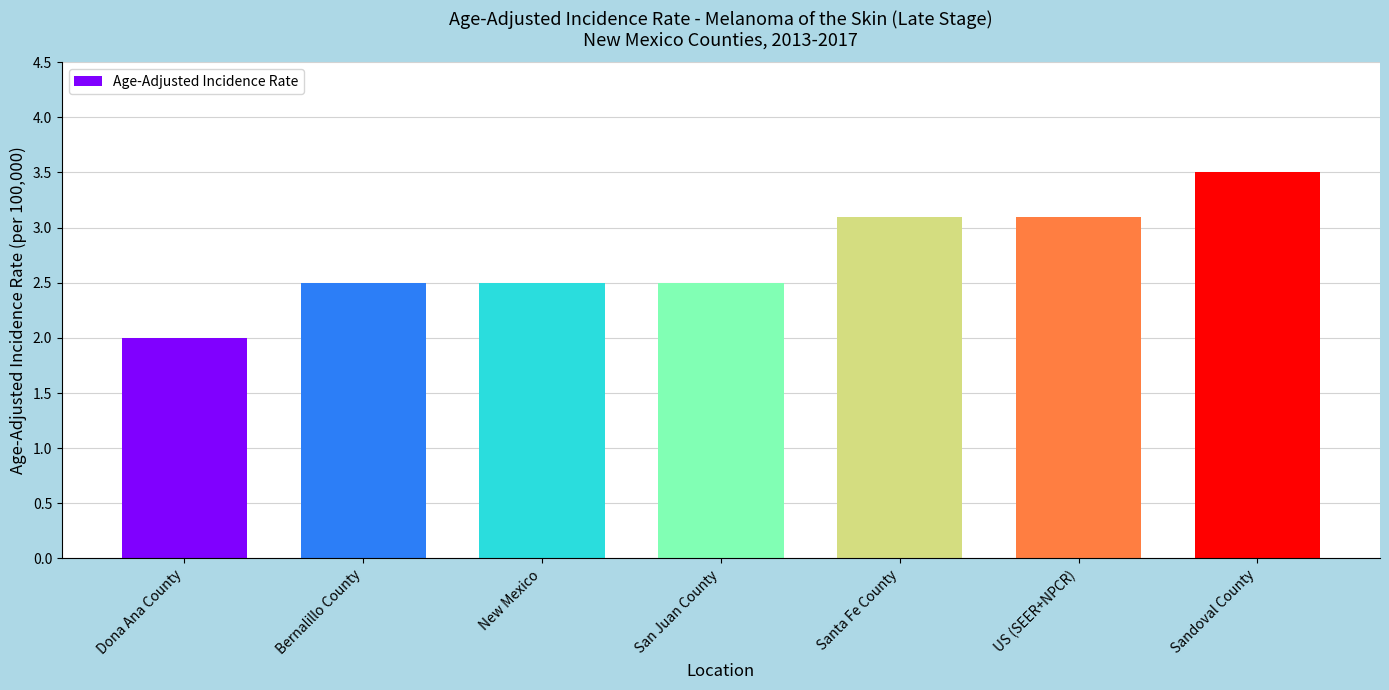

Which has a higher value, San Juan County or Santa Fe County?

Santa Fe County